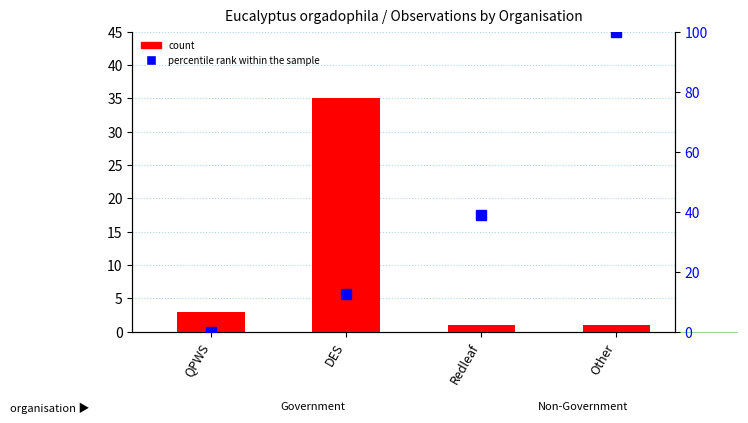

What is the label of the 2nd bar from the right?

Redleaf